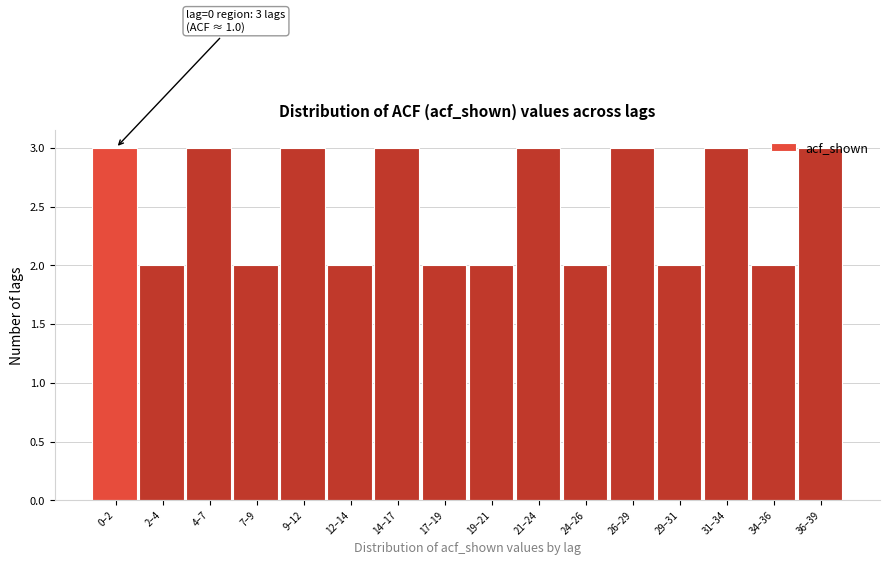

What is the sum of the values at 12–14 and 31–34?

5